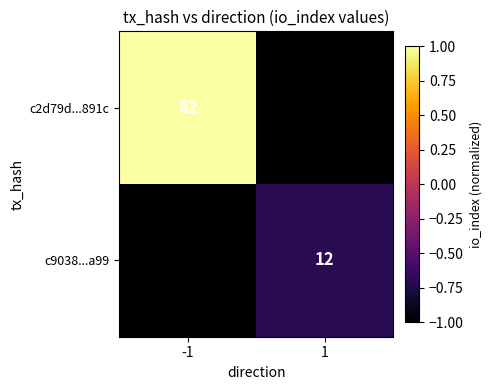

Is the value of c2d79d...891c at -1 greater than the value of c9038...a99 at 1?

Yes